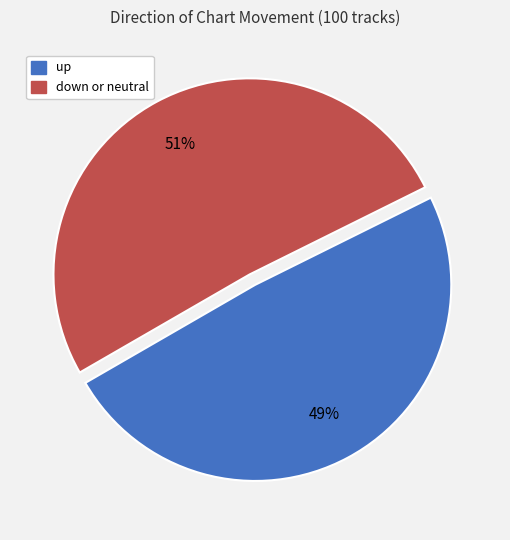

Is there any slice that represents more than half of the pie?

Yes